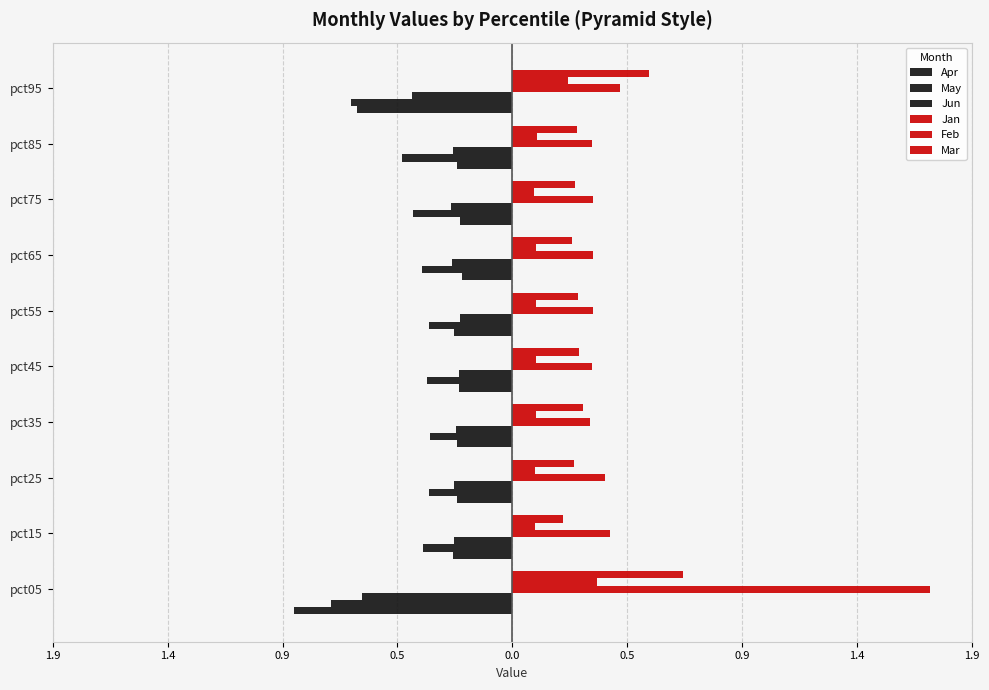

What is the smallest value displayed?

-0.9